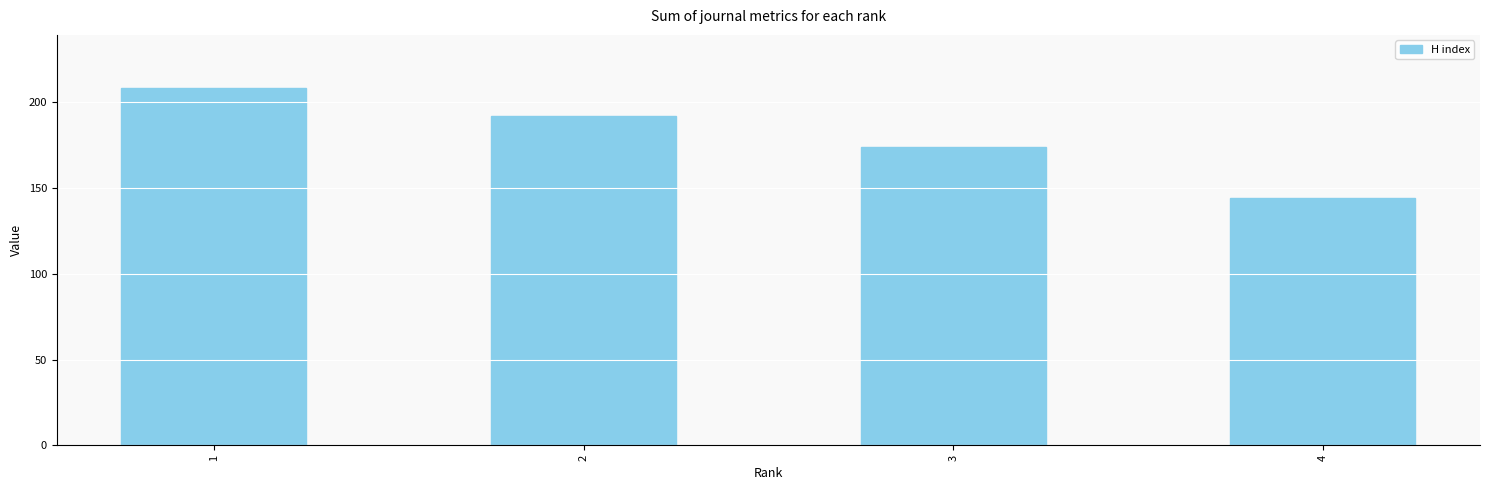

Reading right to left, what are all the values shown in this chart?

144	174	192	208